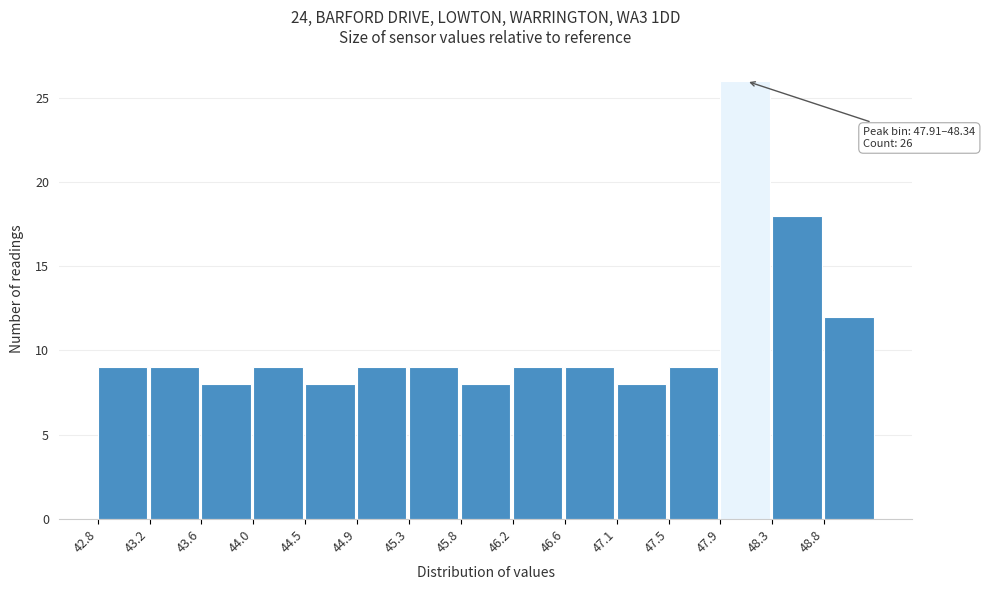

Which range on the x-axis has the tallest bar?

47.91 to 48.34